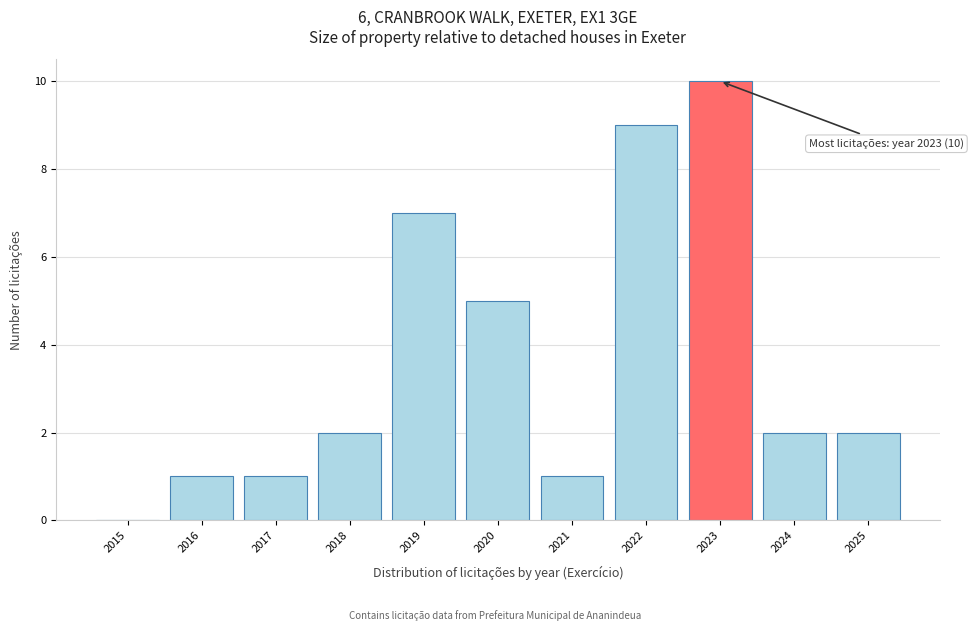

Reading right to left, transcribe all the data shown in this chart.

2025=2	2024=2	2023=10	2022=9	2021=1	2020=5	2019=7	2018=2	2017=1	2016=1	2015=0